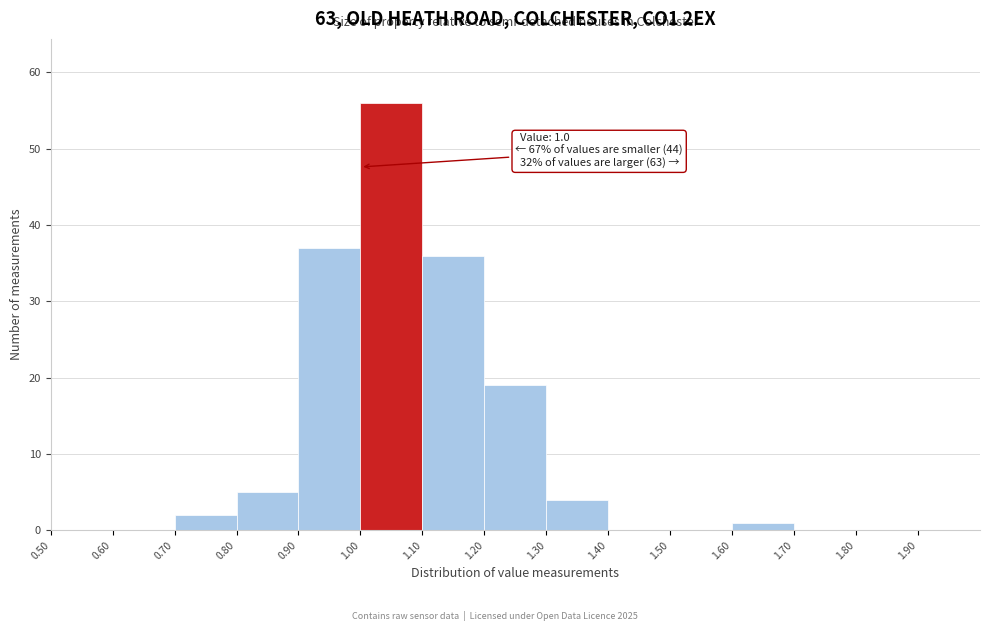

Which range on the x-axis has the tallest bar?

1.0 to 1.1